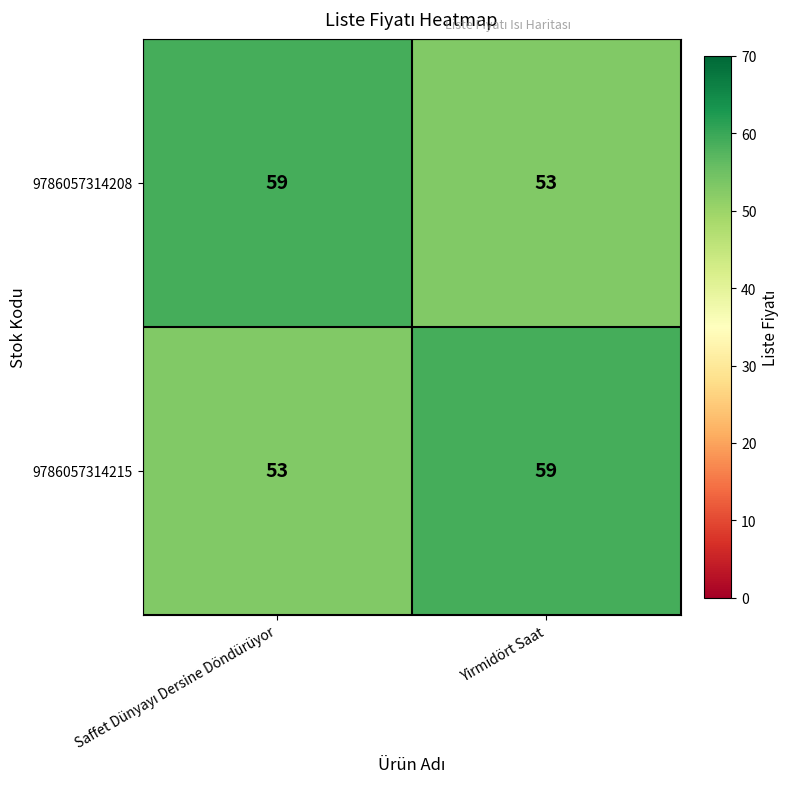

How many distinct data groups are displayed?

2